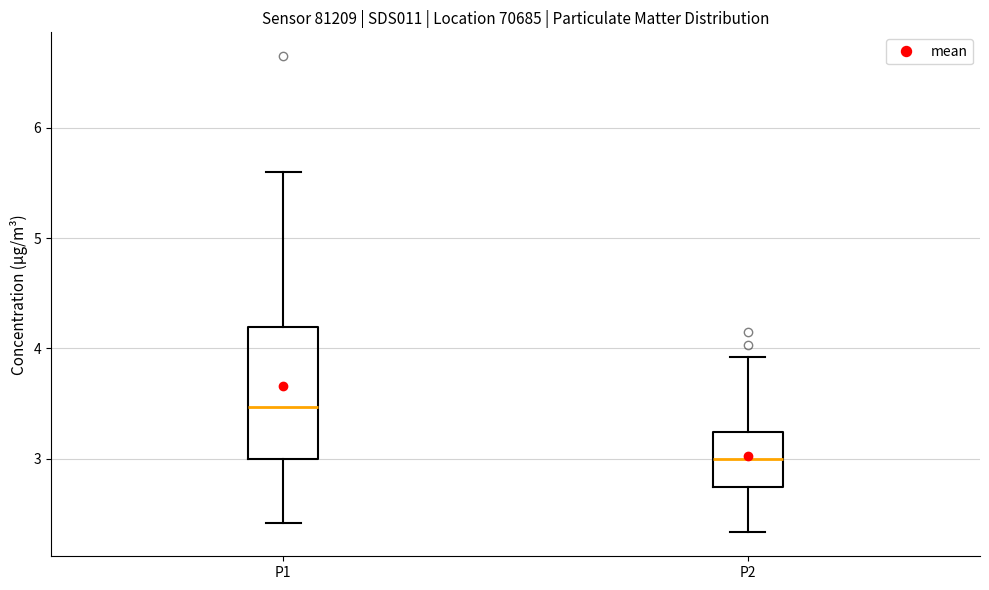

Reading left to right, transcribe this box plot: for each box, give where its median line is, the range the box spans, and where its two whiskers end, as read against the y-axis. The values are not printed on the chart, so give them approximately, as read against the axis.

P1: median 3.5, box 3.0 to 4.2, whiskers 2.4 to 5.6
P2: median 3.0, box 2.7 to 3.2, whiskers 2.3 to 3.9